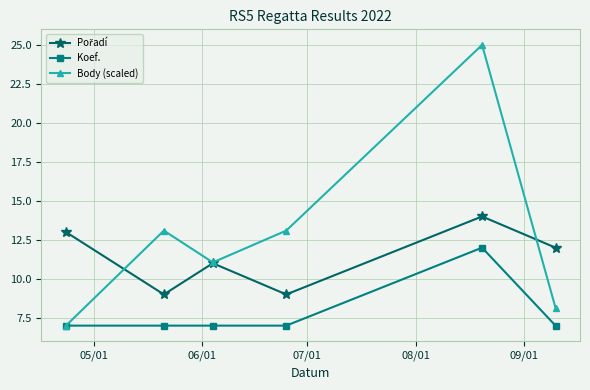

In Body (scaled), how many points are lower than both neighbors (excluding endpoints)?

1